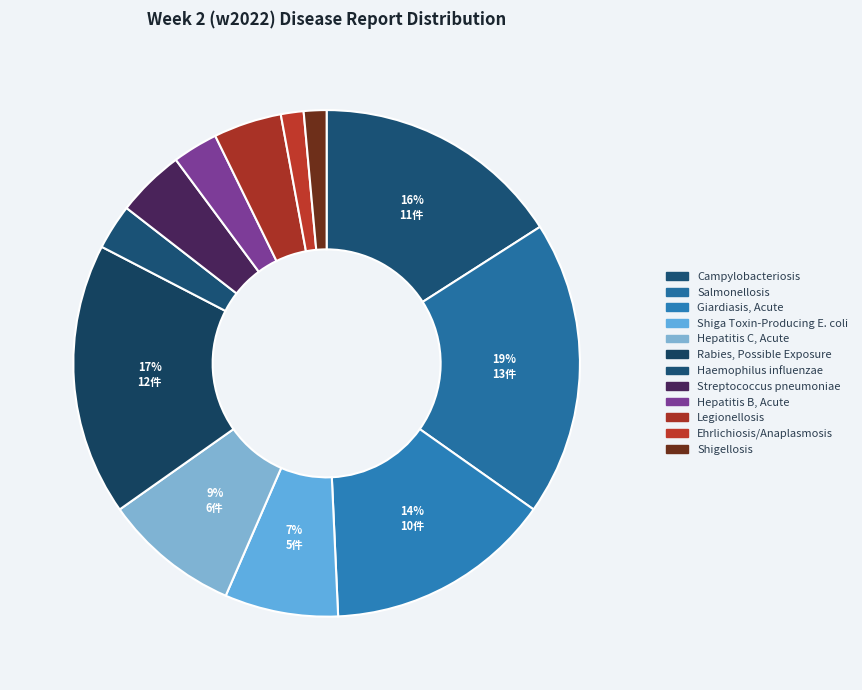

How many slices are in this pie chart?

12